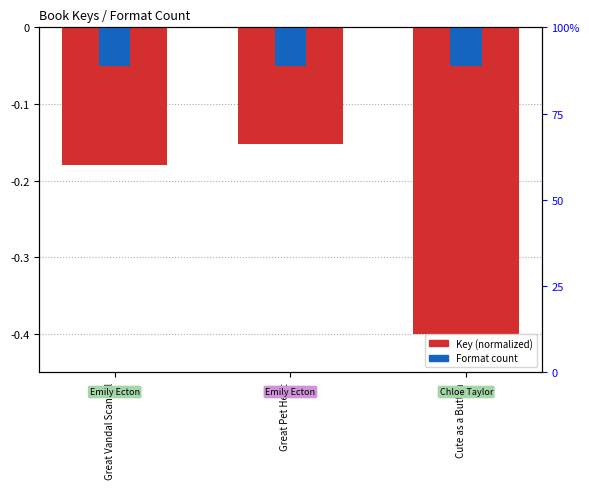

Which label corresponds to the largest value in the chart?

Great Vandal Scandal